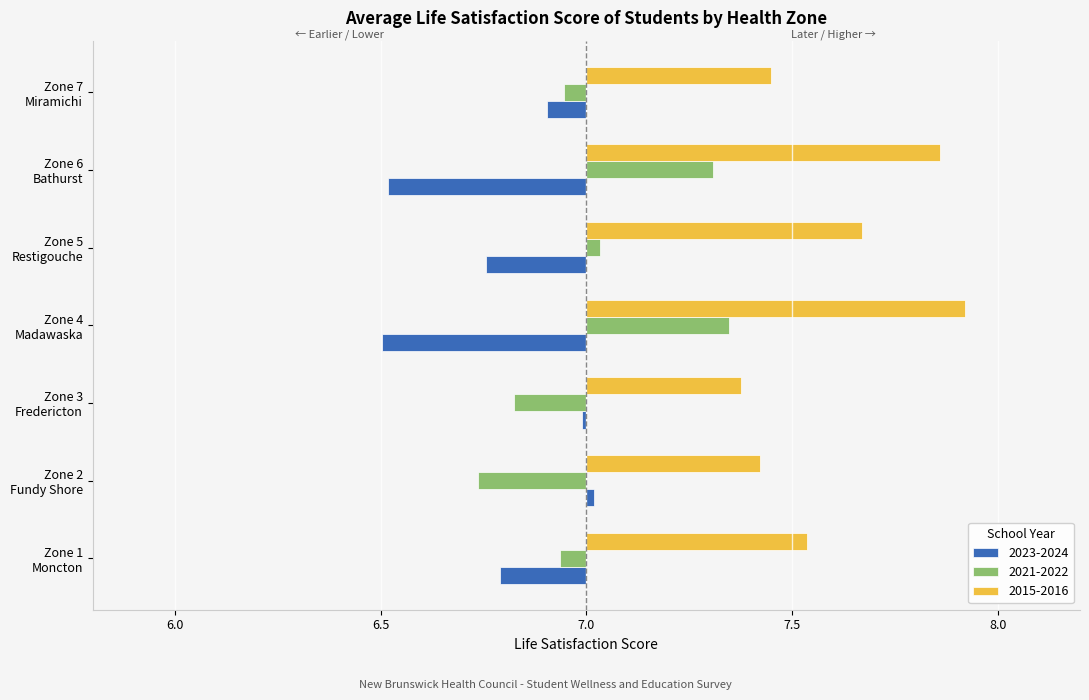

Which category has the highest value across all series?

Zone 4
Madawaska